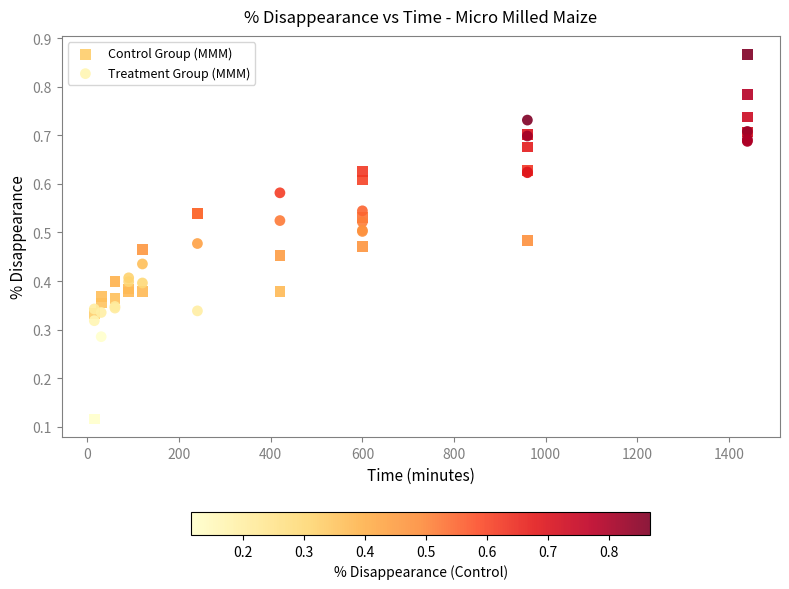

Which series has the widest spread of Y values?

Control Group (MMM)